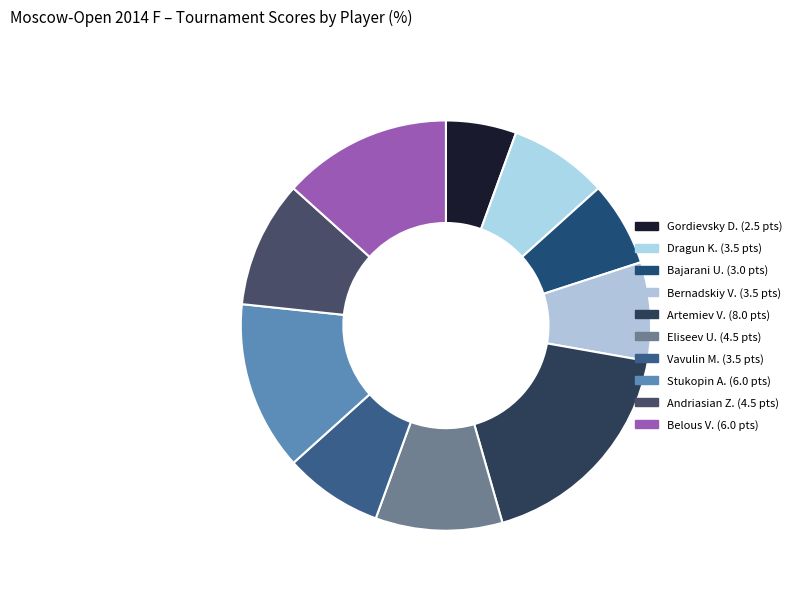

Count the number of slices in the pie.

10